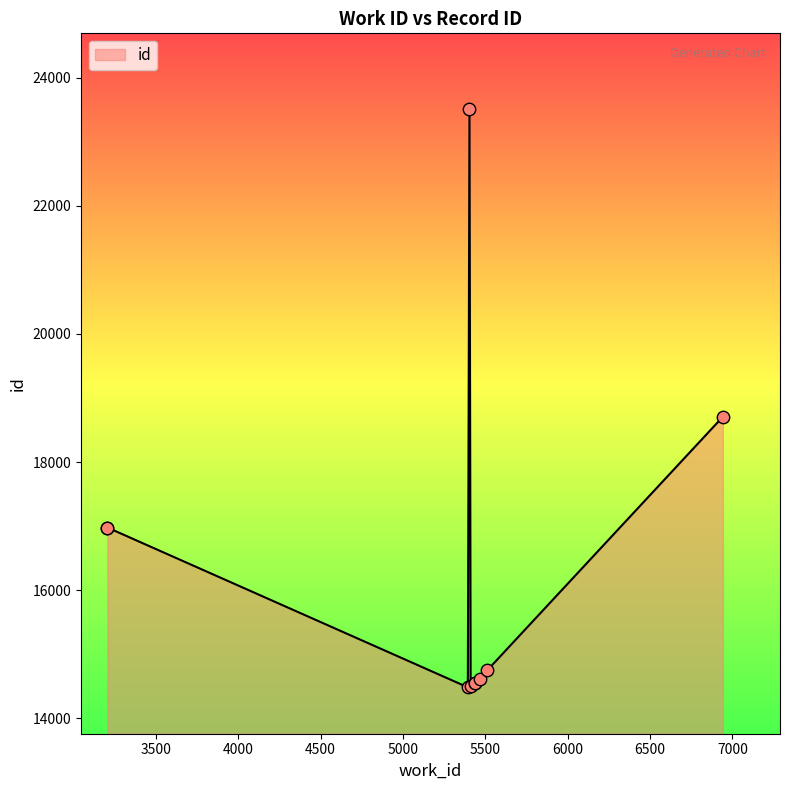

What is the change in value from 5512 to 3206?

+2223